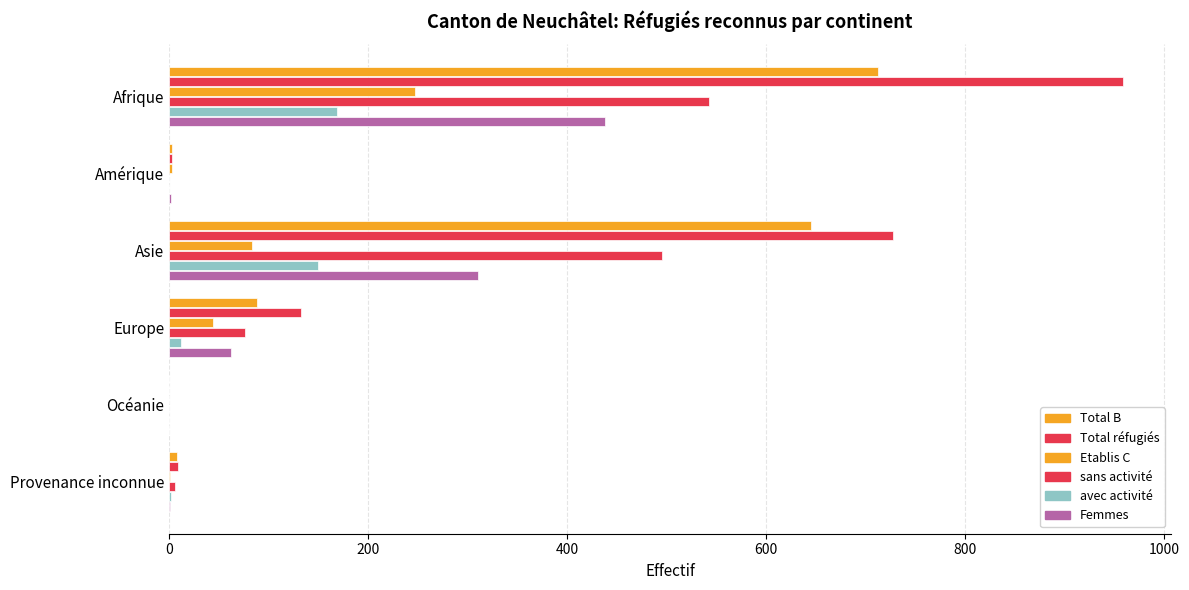

Which series has the largest total across all categories?

Total réfugiés